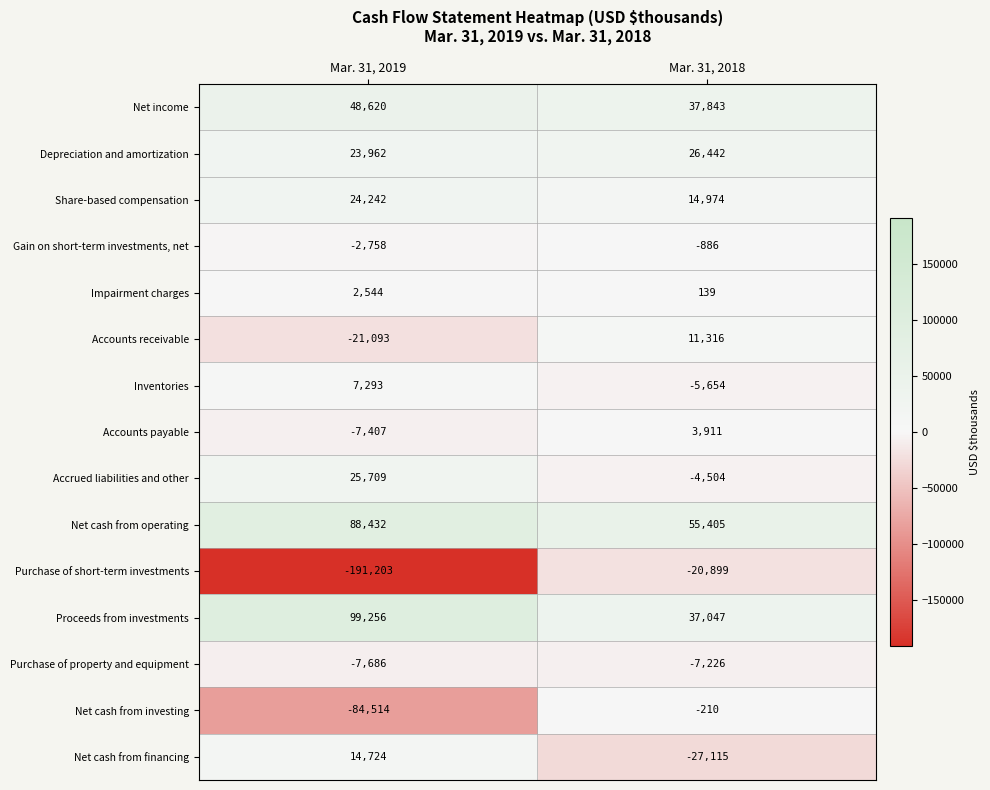

Reading left to right, what are all the values shown in this chart?

Net income: 48620	37843
Depreciation and amortization: 23962	26442
Share-based compensation: 24242	14974
Gain on short-term investments, net: -2758	-886
Impairment charges: 2544	139
Accounts receivable: -21093	11316
Inventories: 7293	-5654
Accounts payable: -7407	3911
Accrued liabilities and other: 25709	-4504
Net cash from operating: 88432	55405
Purchase of short-term investments: -191203	-20899
Proceeds from investments: 99256	37047
Purchase of property and equipment: -7686	-7226
Net cash from investing: -84514	-210
Net cash from financing: 14724	-27115